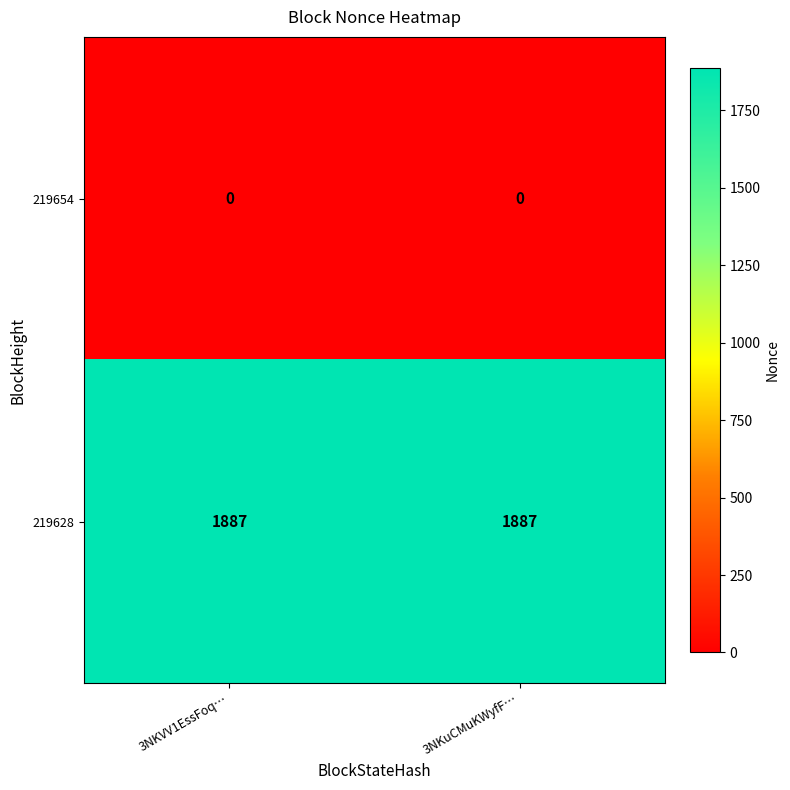

Reading right to left, list all the values displayed in this chart.

219654: 3NKuCMuKWyfF…=0	3NKVV1EssFoq…=0
219628: 3NKuCMuKWyfF…=1887	3NKVV1EssFoq…=1887